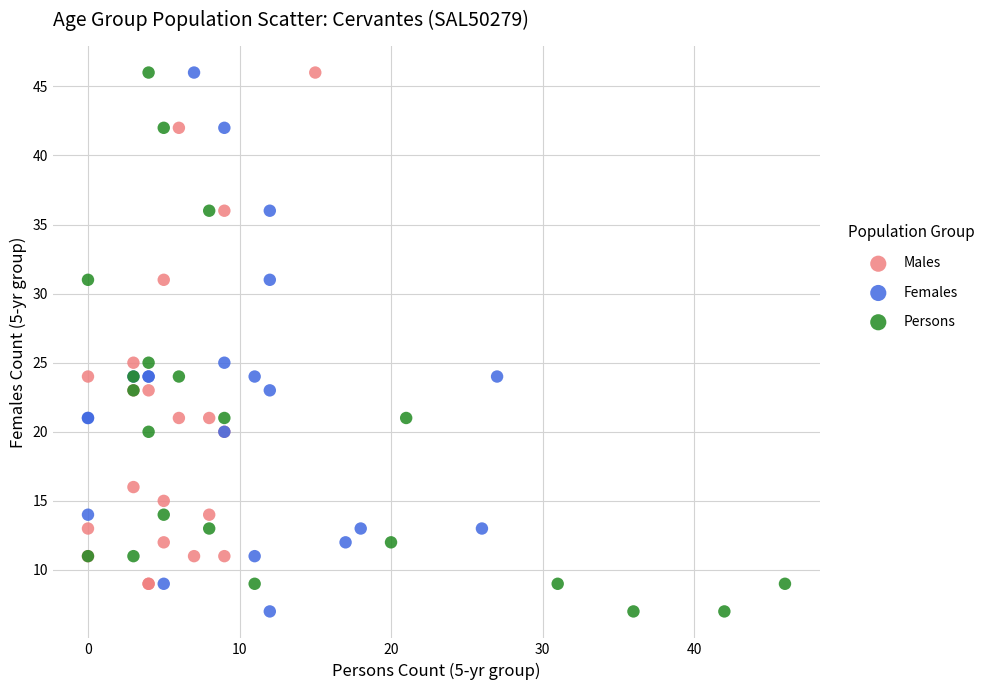

What are all the series names shown in the legend?

Males, Females, Persons